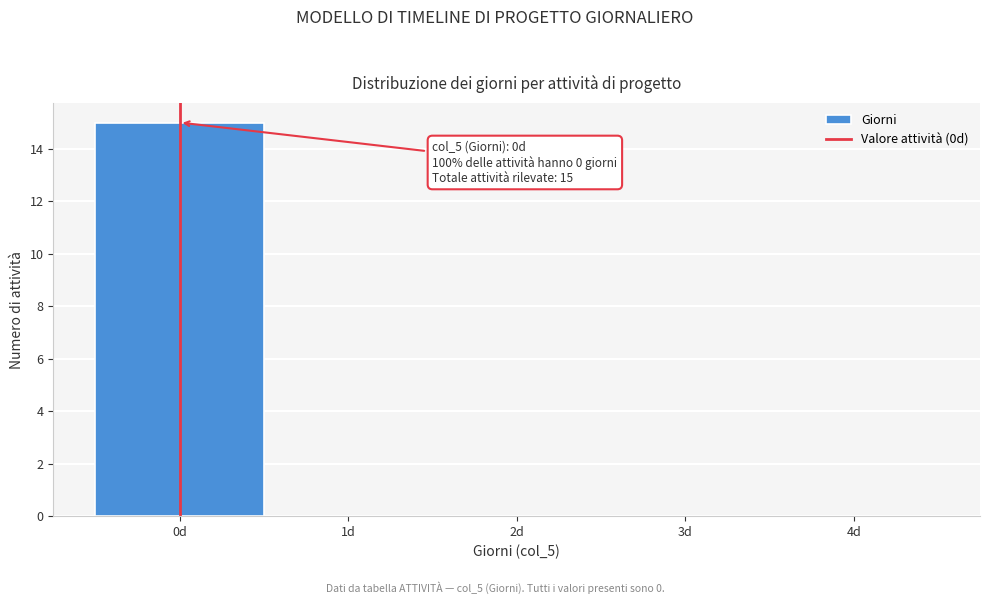

Over which range of the x-axis is the bar tallest?

-0.5 to 0.5